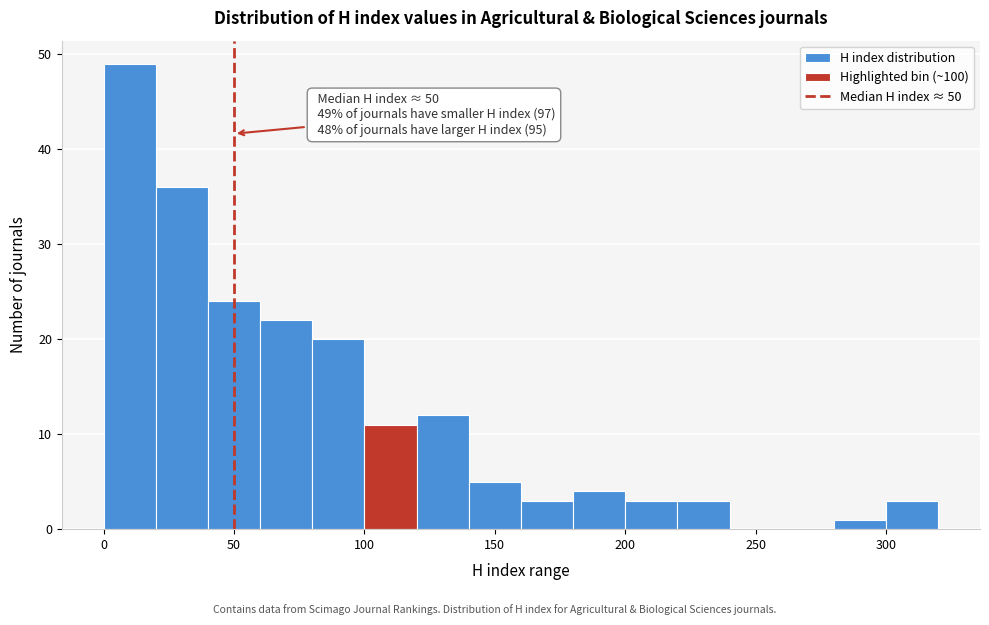

Over which range of the x-axis is the bar tallest?

0 to 20